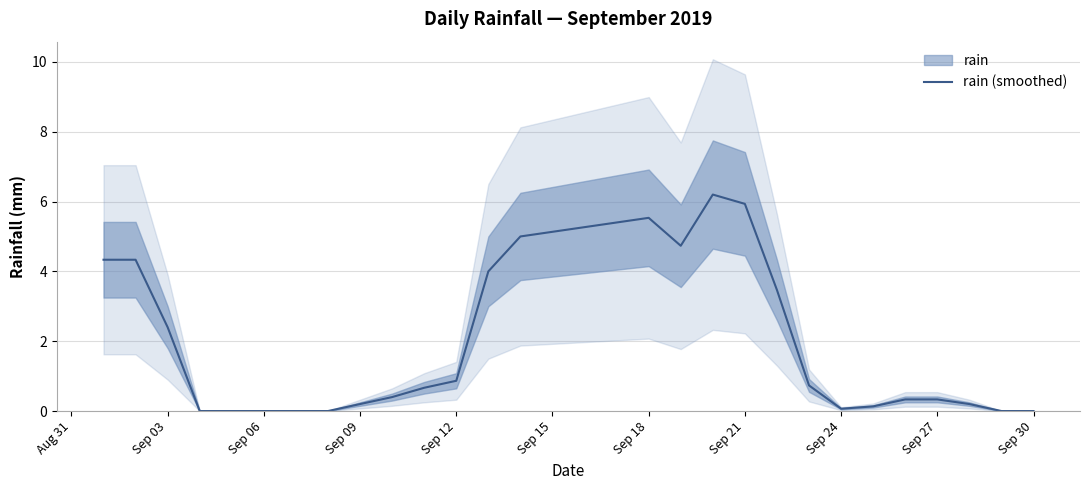

Which has a higher value, Sep 30 or Sep 21?

Sep 21